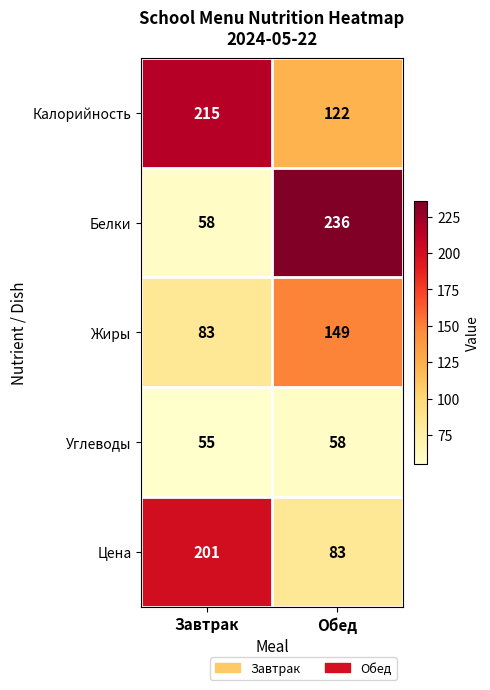

At which label is Белки closest to 147?

Завтрак